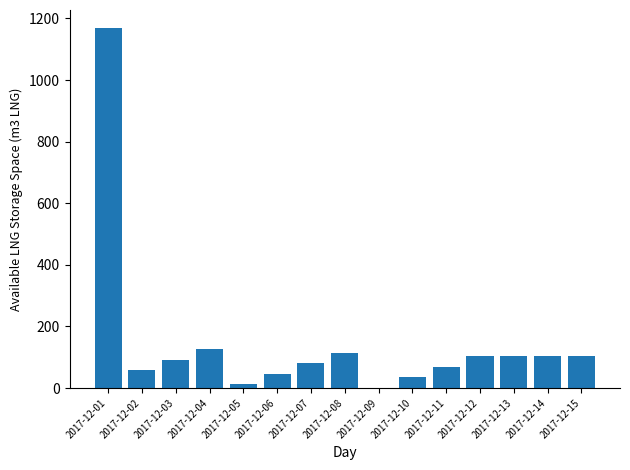

Approximately how many times larger is the value at 2017-12-04 compared to 2017-12-15?

1.2